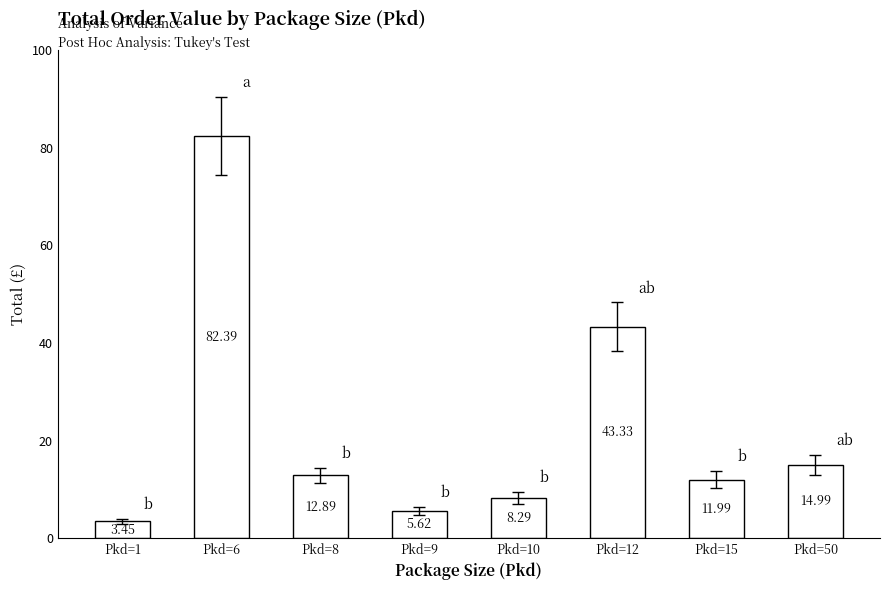

What value does the data have at Pkd=10?

8.3